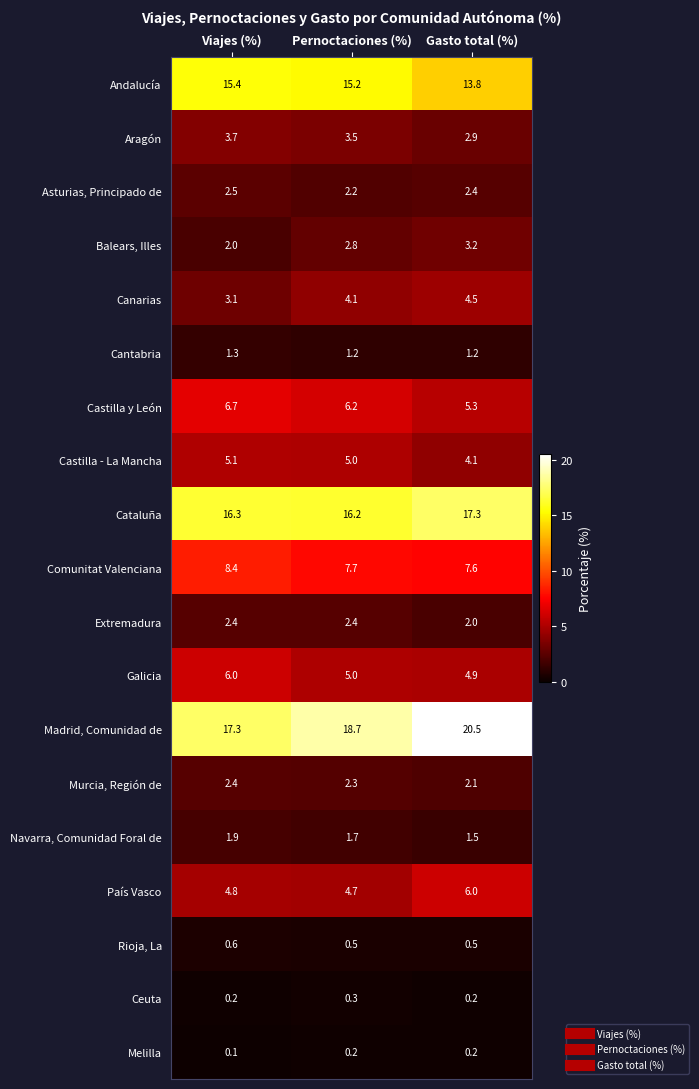

What is the highest value of the Cataluña series?

17.3